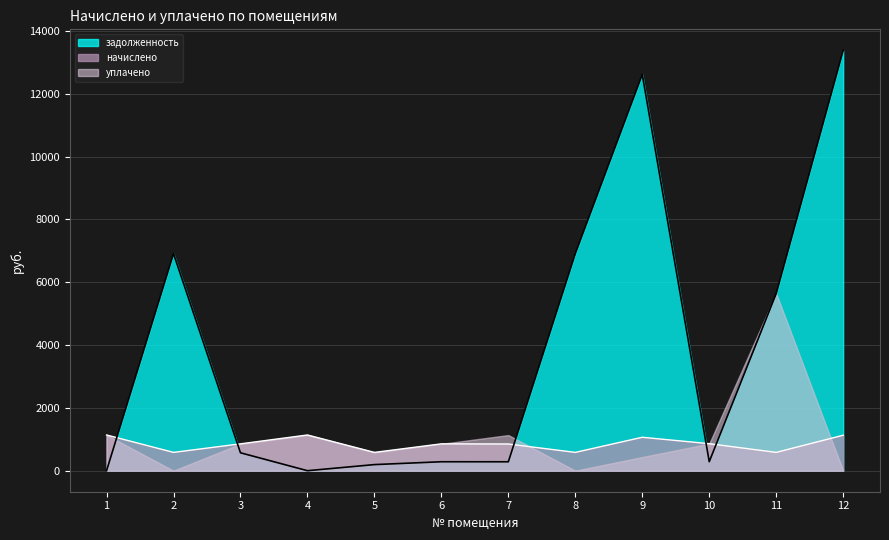

Which has a higher value, 9 or 5?

9